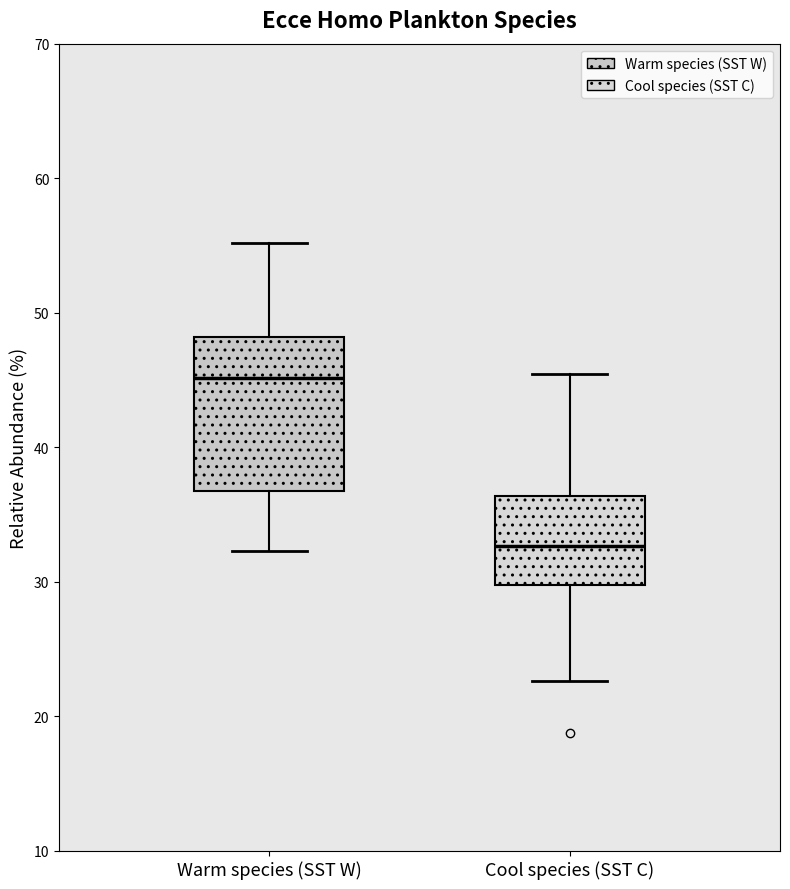

Reading left to right, transcribe this box plot: for each box, give where its median line is, the range the box spans, and where its two whiskers end, as read against the y-axis. The values are not printed on the chart, so give them approximately, as read against the axis.

Warm species (SST W): median 45, box 37 to 48, whiskers 32 to 55
Cool species (SST C): median 33, box 30 to 36, whiskers 23 to 45